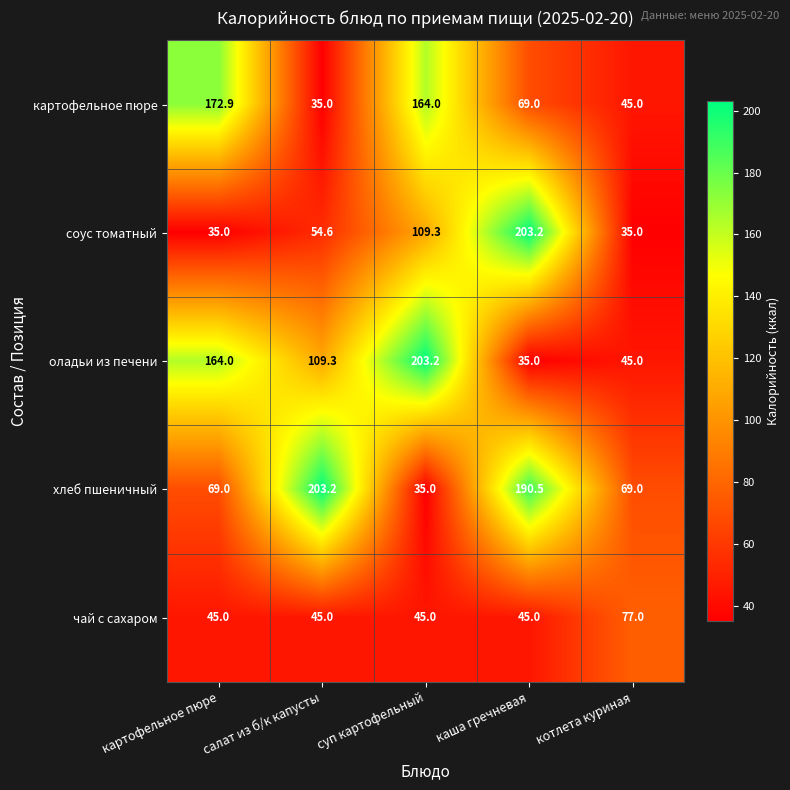

Where does the соус томатный series first go above 54?

салат из б/к капусты